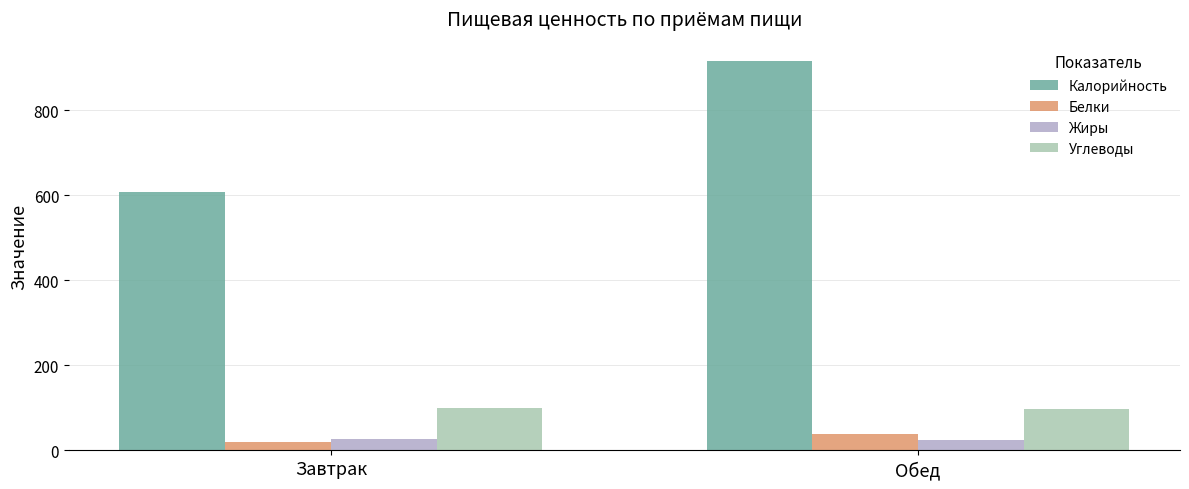

Are the bars horizontal?

No